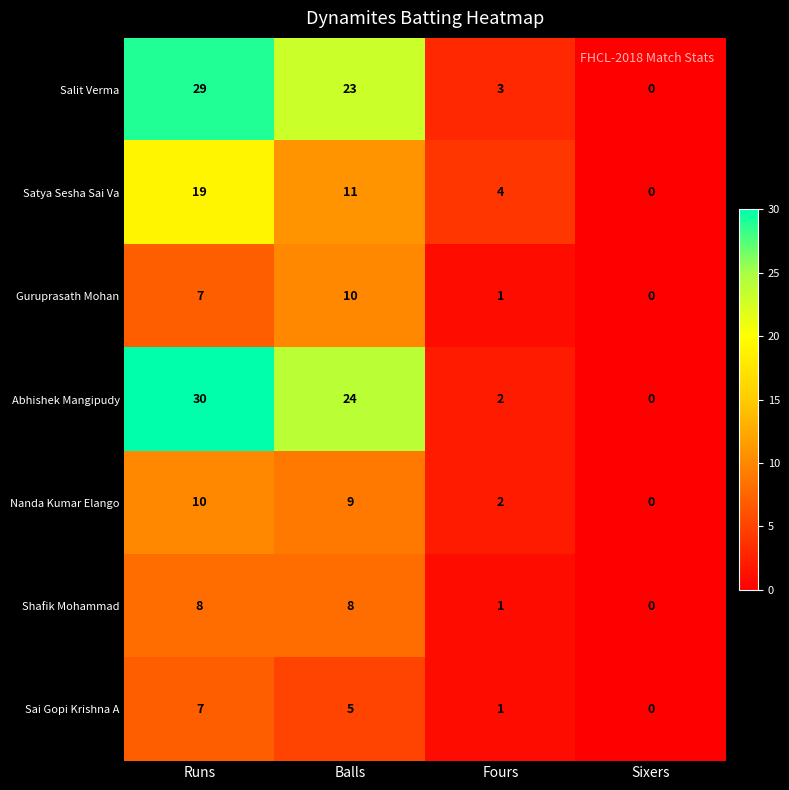

At which category is the sum across all series the highest?

Runs